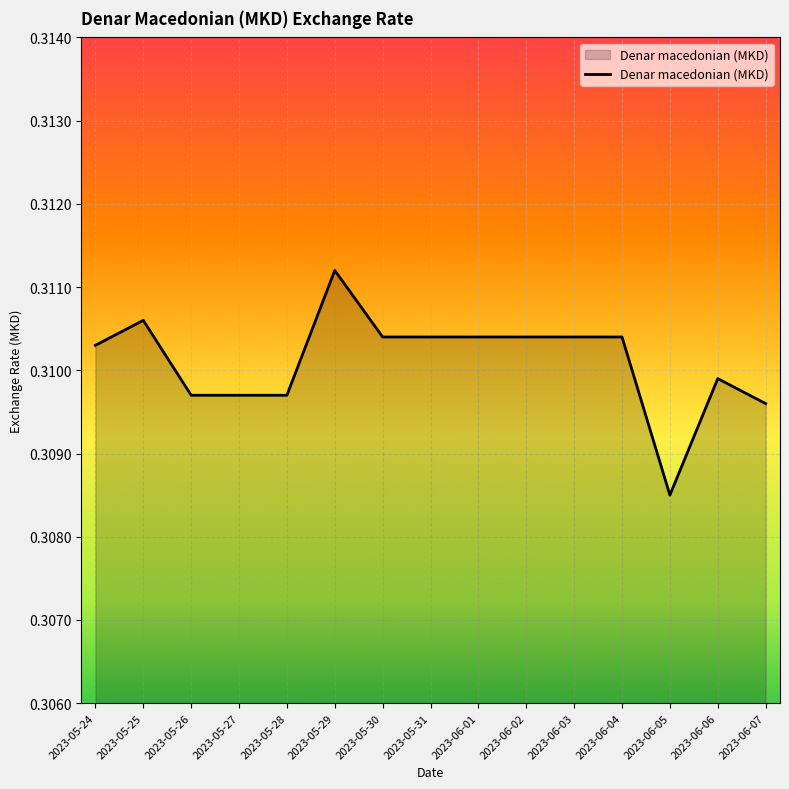

Which category has the lowest value across all series?

2023-06-05